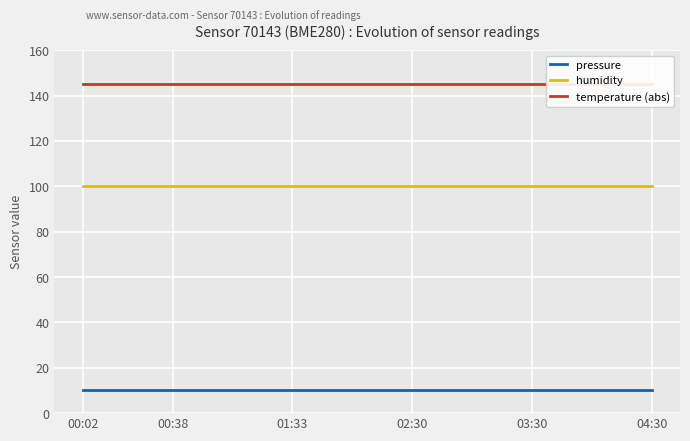

Reading left to right, transcribe all the data shown in this chart.

pressure: 10.0	10.0	10.0	10.0	10.0	10.0	10.0	10.0	10.0	10.0	10.0	10.0	10.0	10.0	10.0	10.0	10.0	10.0	10.0	10.0
humidity: 100.0	100.0	100.0	100.0	100.0	100.0	100.0	100.0	100.0	100.0	100.0	100.0	100.0	100.0	100.0	100.0	100.0	100.0	100.0	100.0
temperature (abs): 145.1	145.1	145.1	145.1	145.1	145.1	145.1	145.1	145.1	145.1	145.1	145.1	145.1	145.1	145.1	145.1	145.1	145.1	145.1	145.1